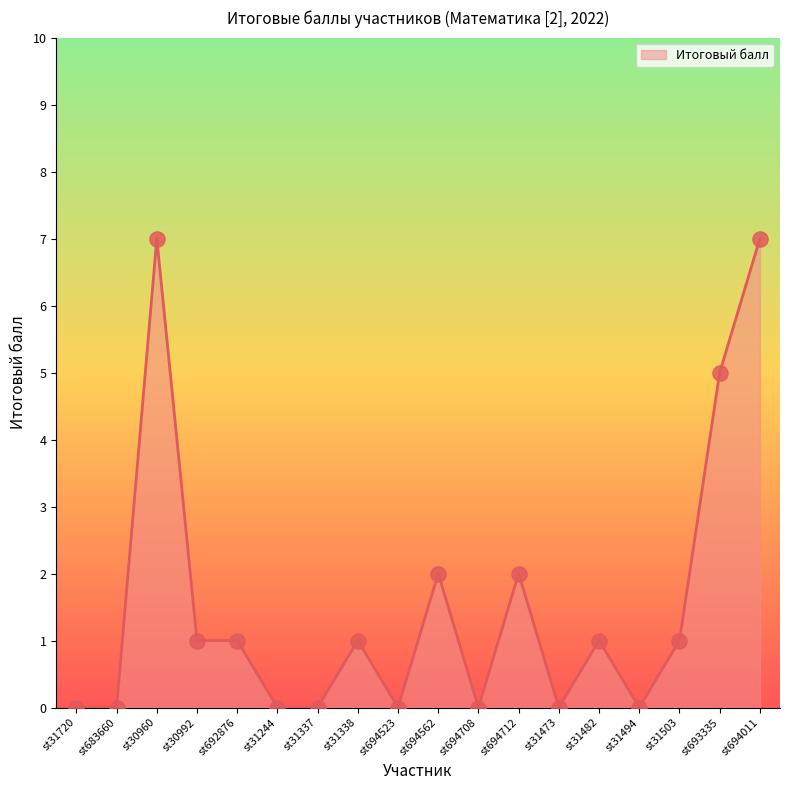

What is the change in value from st31338 to st693335?

+4